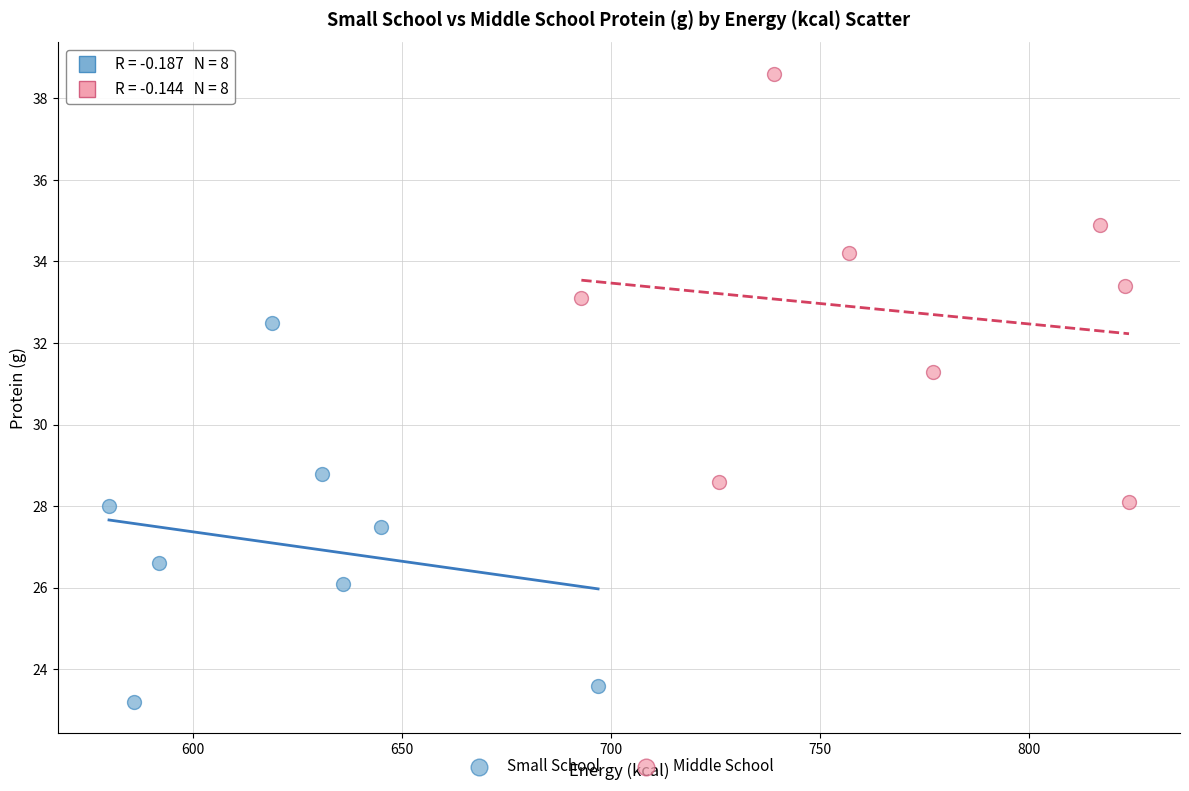

Which series contains the lowest Y value?

Small School